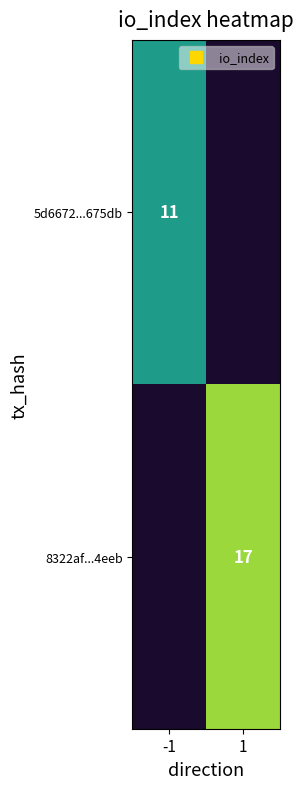

True or false: 8322af...4eeb has a value of 9.3 at 1.

False